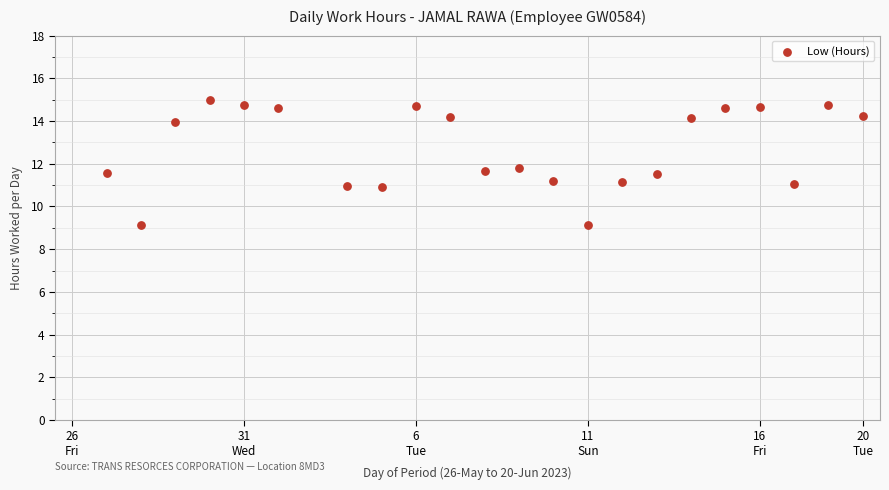

What is the range of Y values (max minus min)?

5.9